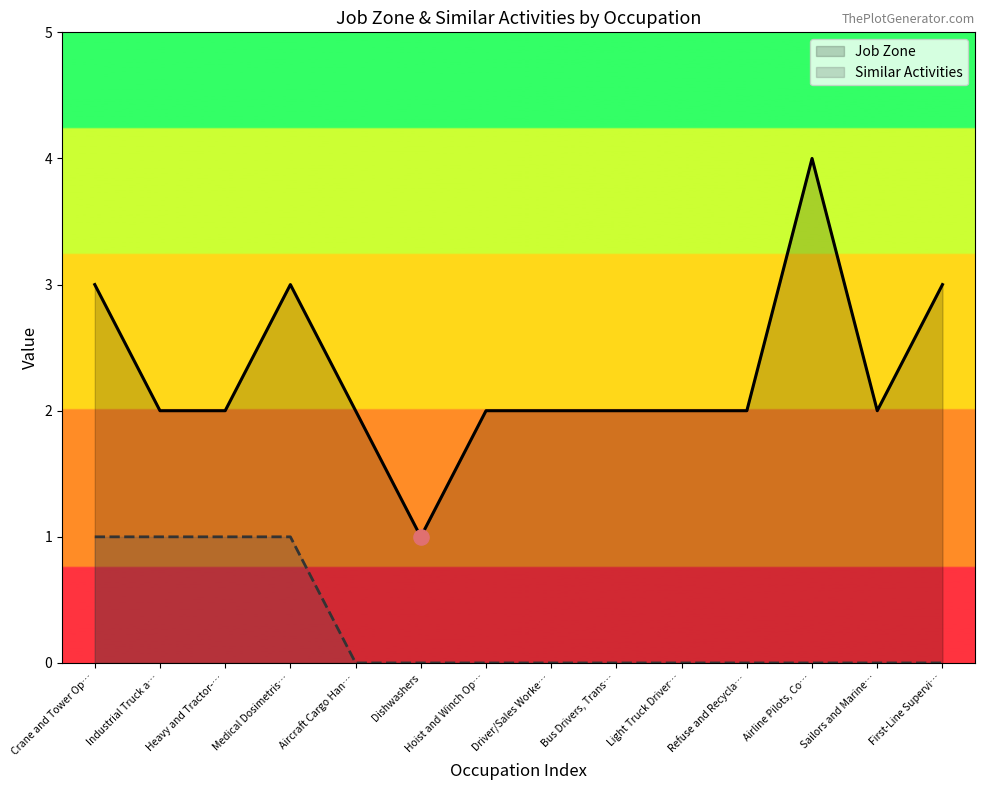

Which series has the widest spread of Y values?

Job Zone